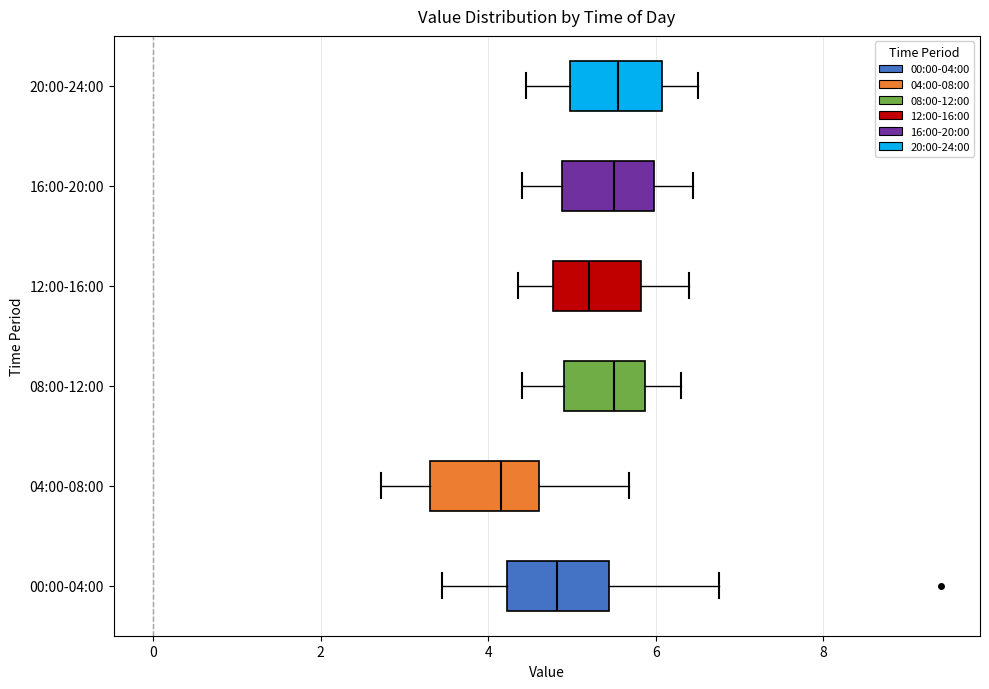

Reading bottom to top, read every box against the x-axis: the position of its median line, the range the box covers, and the ends of its whiskers. The values are not printed on the chart, so give them approximately, as read against the axis.

00:00-04:00: median 4.8, box 4.2 to 5.4, whiskers 3.4 to 6.8
04:00-08:00: median 4.2, box 3.4 to 4.6, whiskers 2.8 to 5.6
08:00-12:00: median 5.6, box 5.0 to 5.8, whiskers 4.4 to 6.4
12:00-16:00: median 5.2, box 4.8 to 5.8, whiskers 4.4 to 6.4
16:00-20:00: median 5.6, box 4.8 to 6.0, whiskers 4.4 to 6.4
20:00-24:00: median 5.6, box 5.0 to 6.0, whiskers 4.4 to 6.6